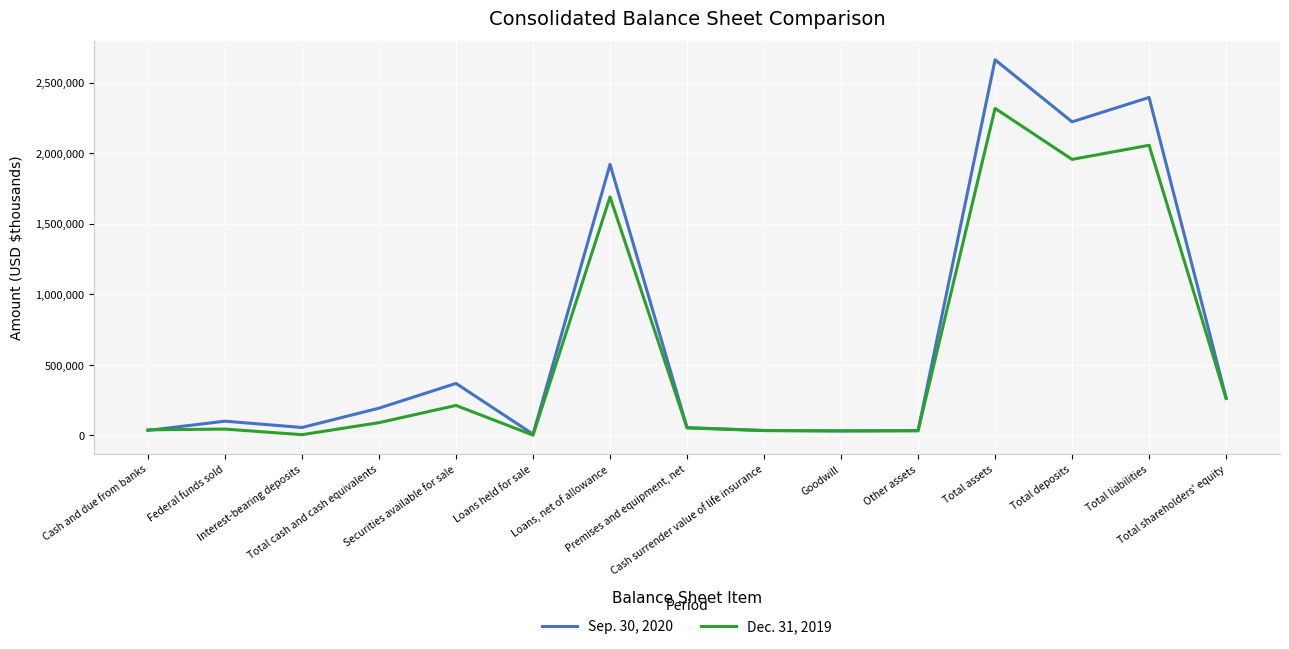

Which series has the largest total across all categories?

Sep. 30, 2020